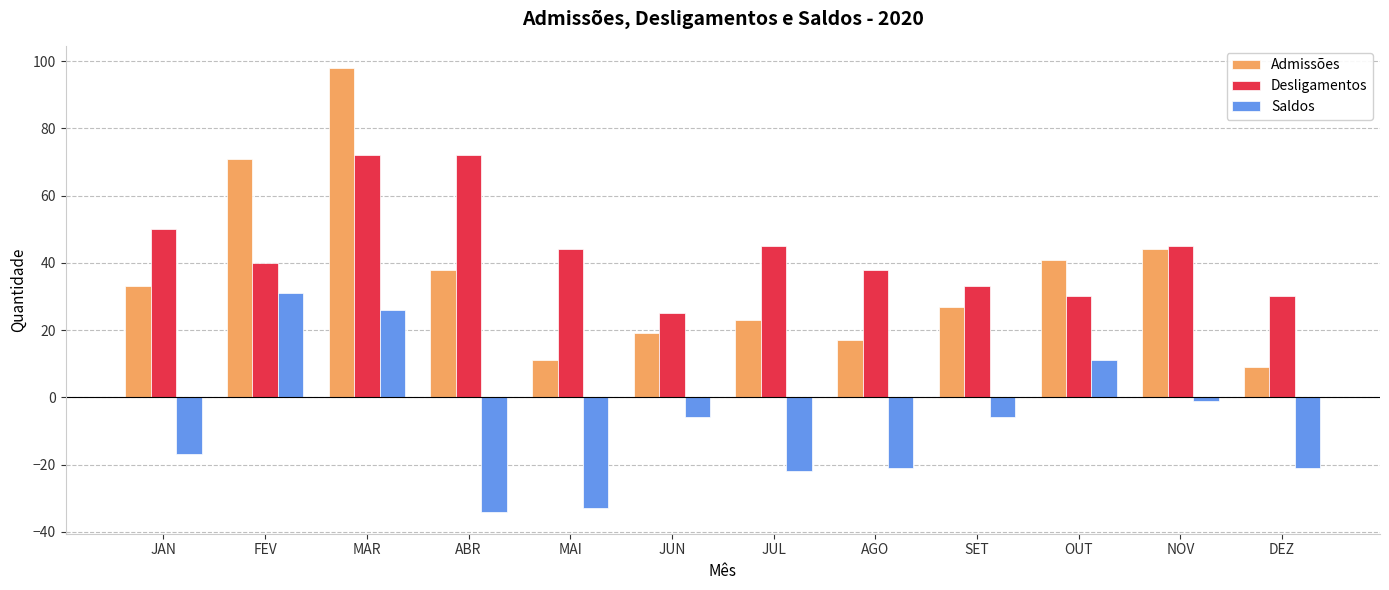

What value does the Saldos series have at MAR, to the nearest 5?

25